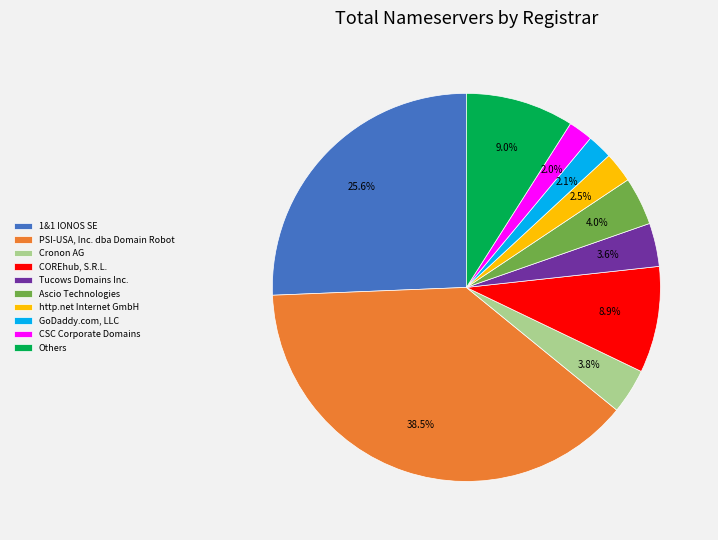

Which category has the biggest portion of the pie?

PSI-USA, Inc. dba Domain Robot